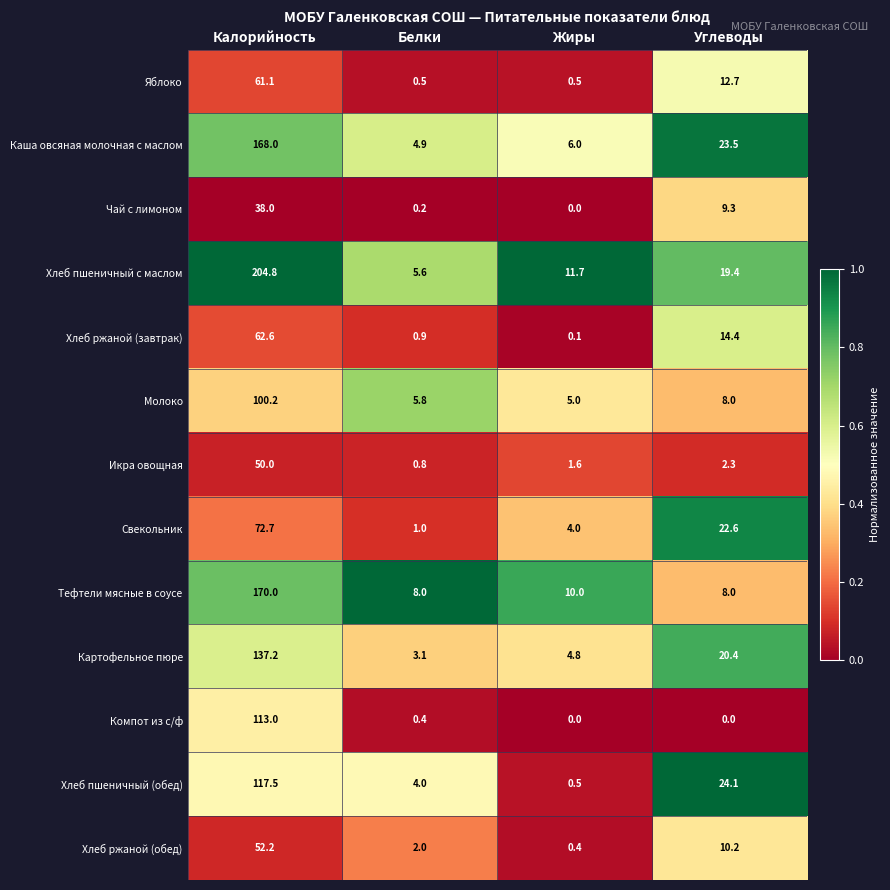

What is the difference between the highest and lowest values at Углеводы?

24.1